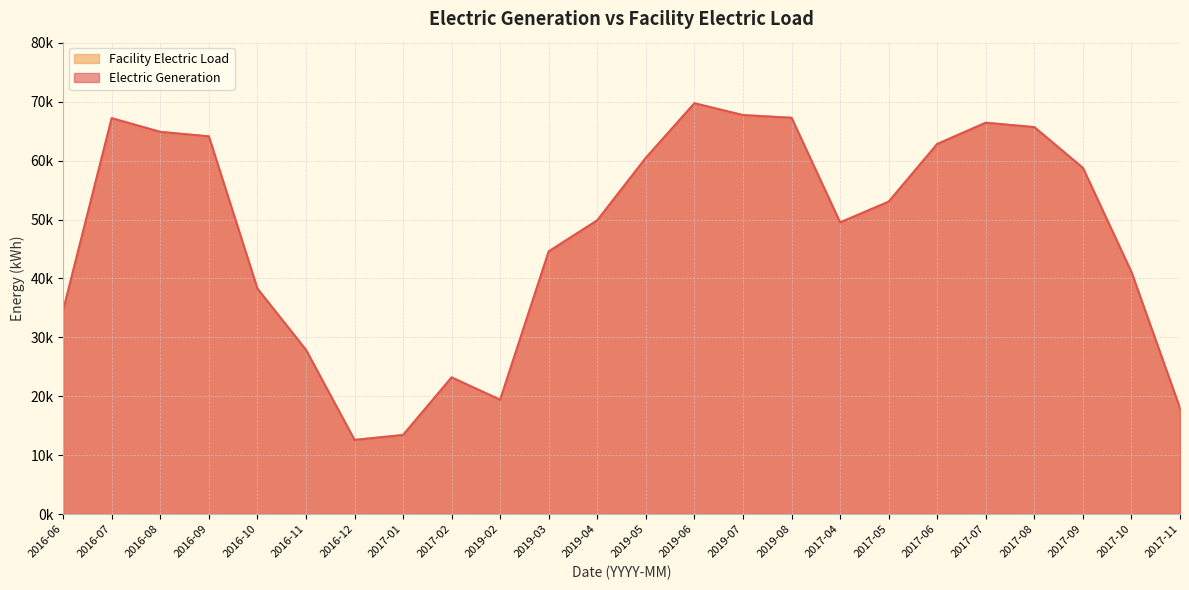

What is the value of the Electric Generation point at the 24th from the left?

17955.5